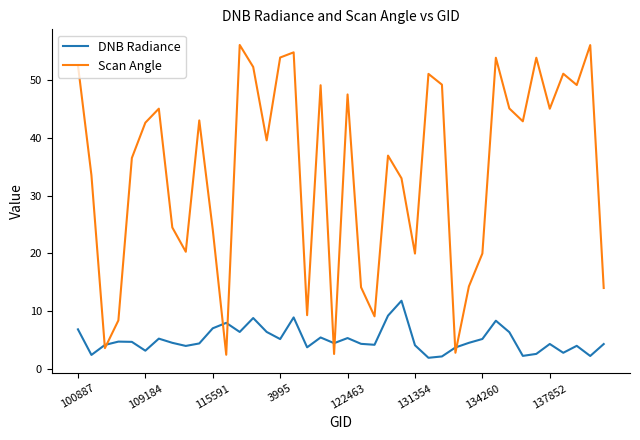

List the series in order of their overall mean, highest first.

Scan Angle, DNB Radiance